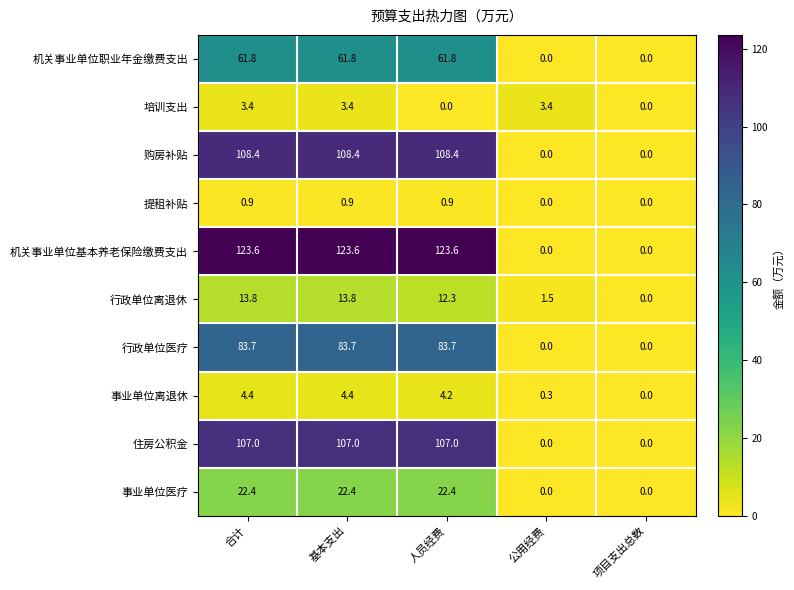

At how many categories does at least one series exceed 79?

3